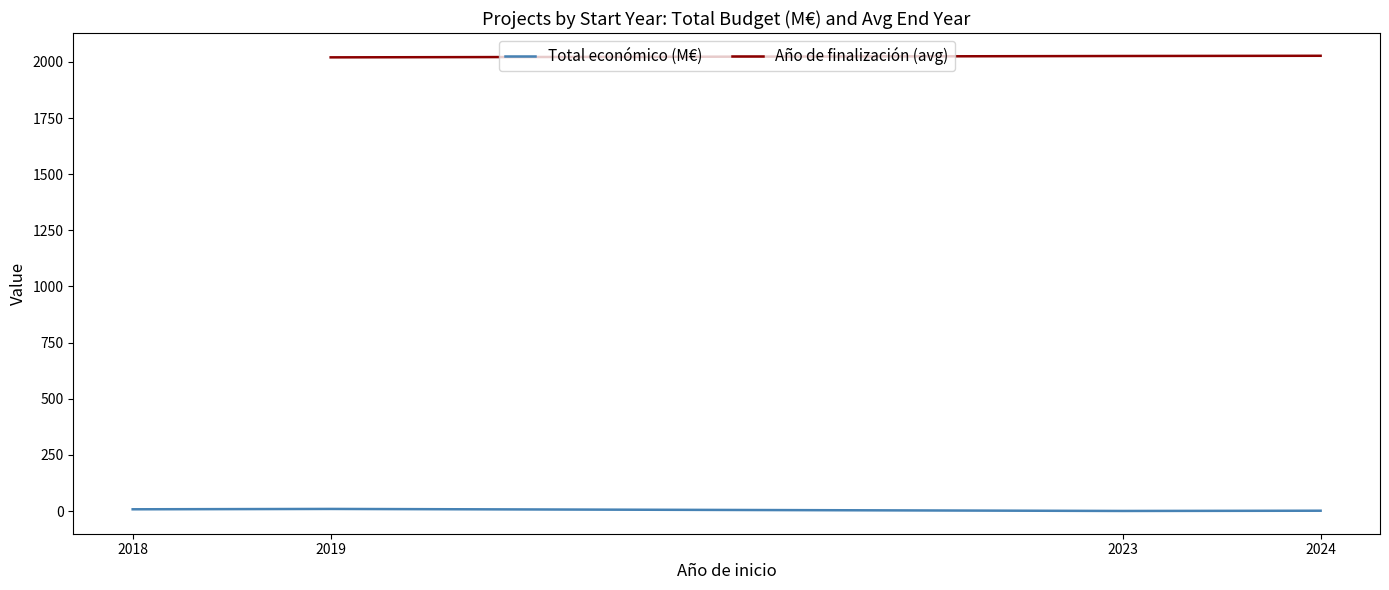

What is the approximate value of Total económico (M€) at 2024?

1.9